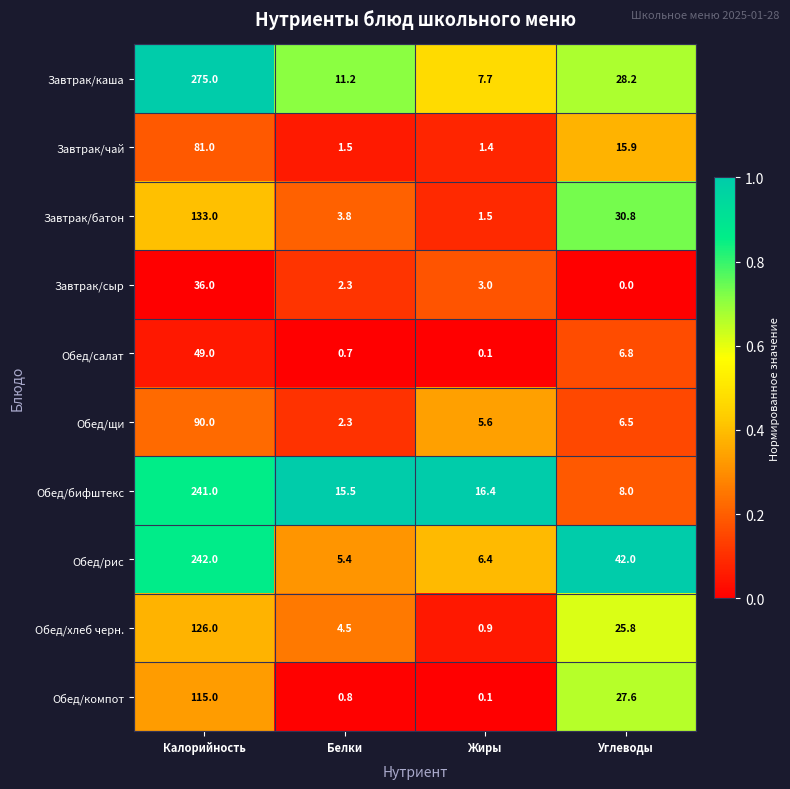

List the labels in order of Завтрак/сыр value, smallest first.

Углеводы, Белки, Жиры, Калорийность